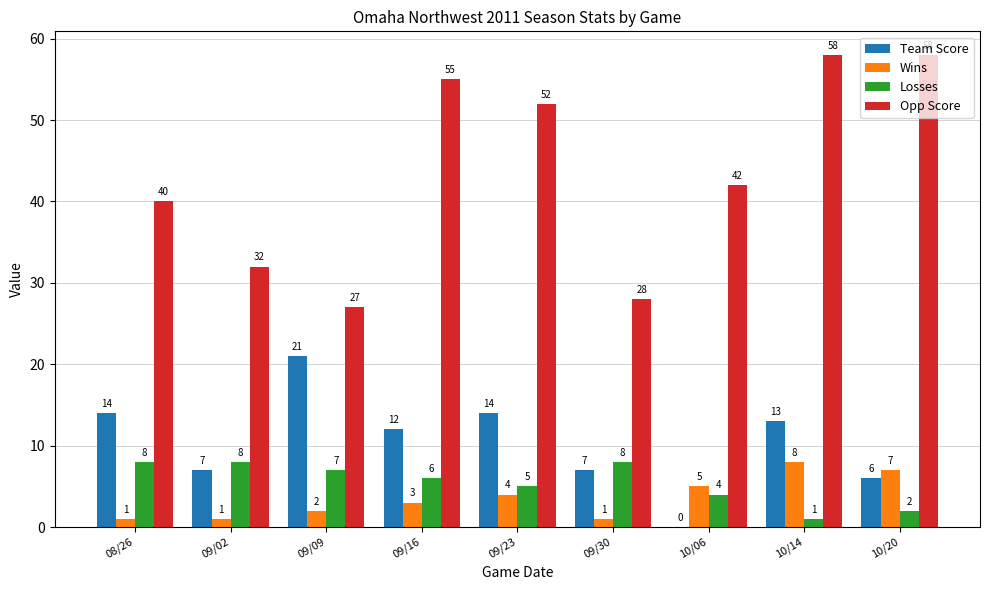

How many series are shown in this chart?

4